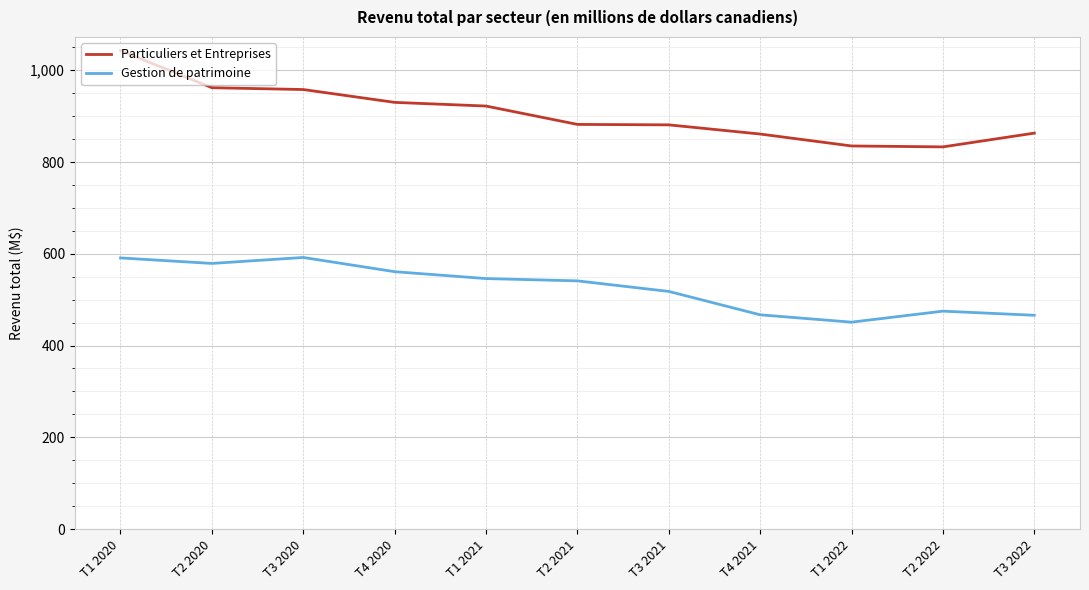

True or false: Gestion de patrimoine and Particuliers et Entreprises intersect in this chart.

False